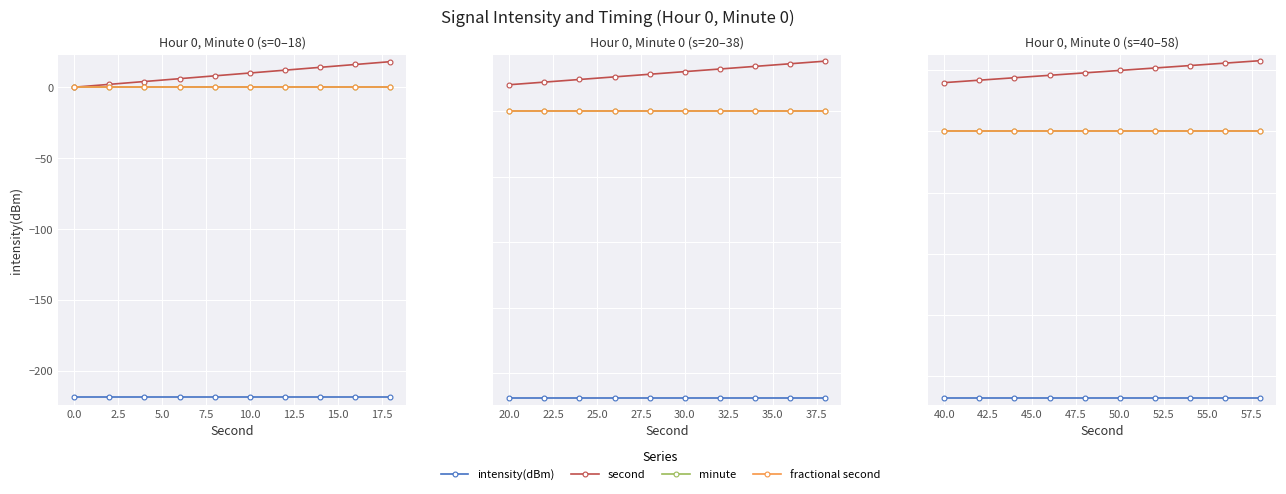

Which series changed the most between 0.0 and 2.5?

second